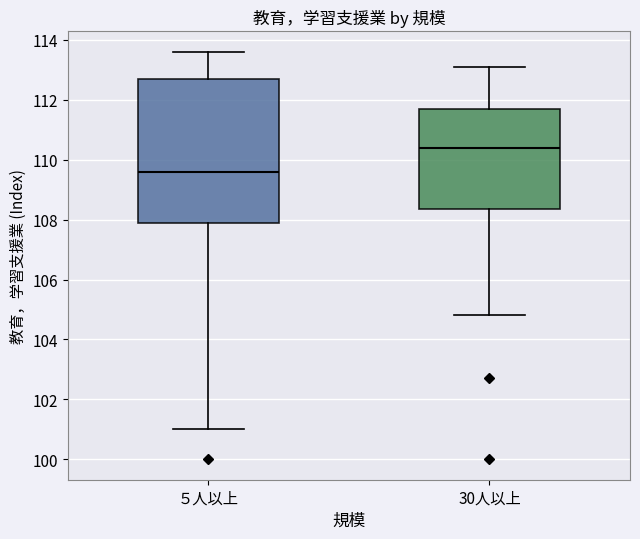

Reading left to right, read every box against the y-axis: the position of its median line, the range the box covers, and the ends of its whiskers. The values are not printed on the chart, so give them approximately, as read against the axis.

５人以上: median 109.6, box 108.0 to 112.8, whiskers 101.0 to 113.6
30人以上: median 110.4, box 108.4 to 111.8, whiskers 104.8 to 113.2